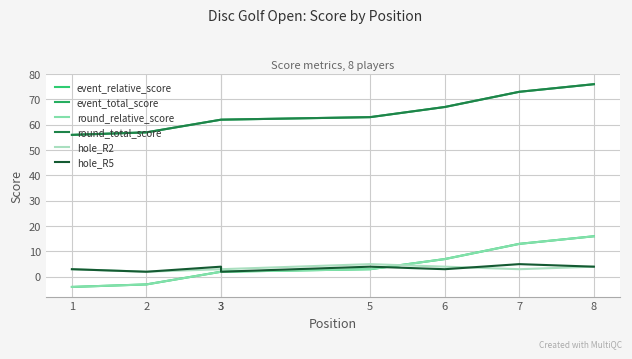

Which series has the largest total across all categories?

event_total_score